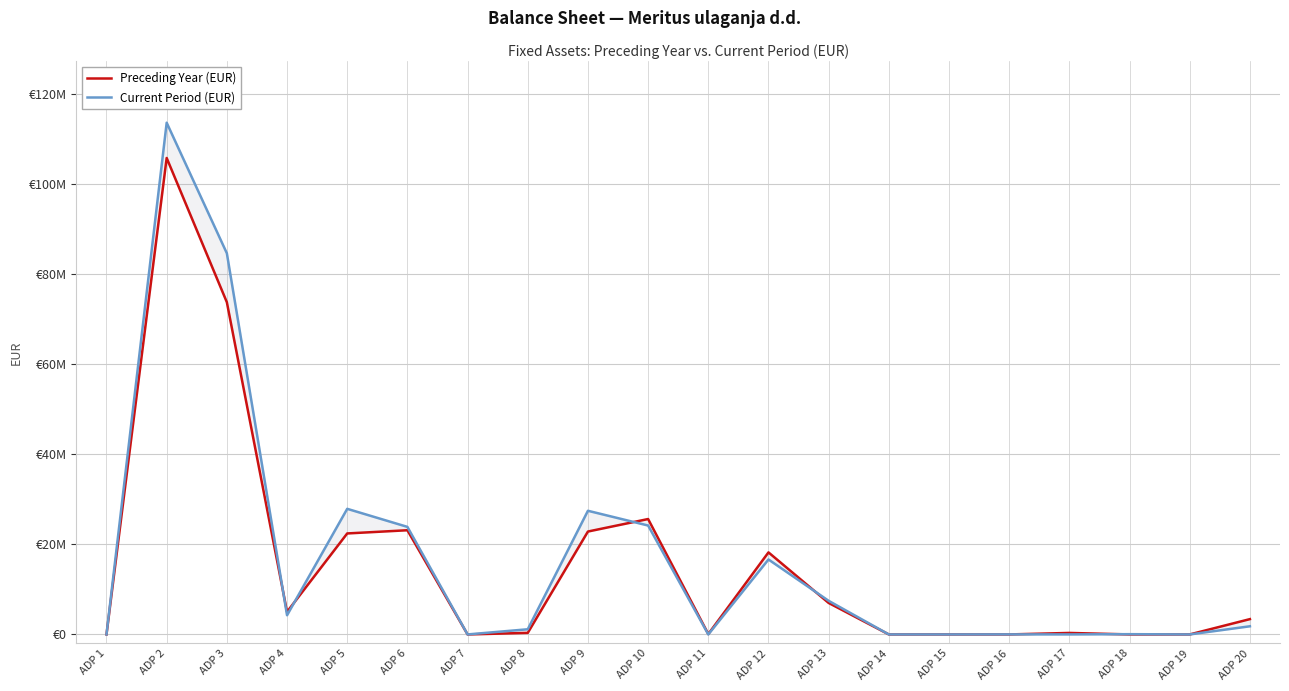

What are all the series names shown in the legend?

Preceding Year (EUR), Current Period (EUR)